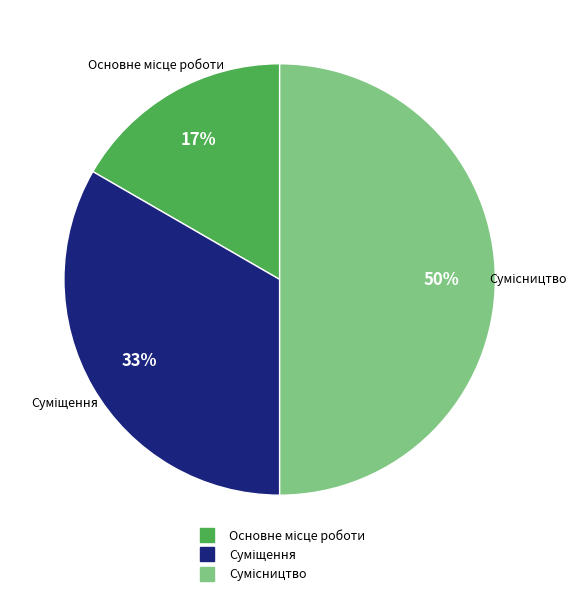

To the nearest percent, what is the difference between the largest and smallest slice percentages?

33%